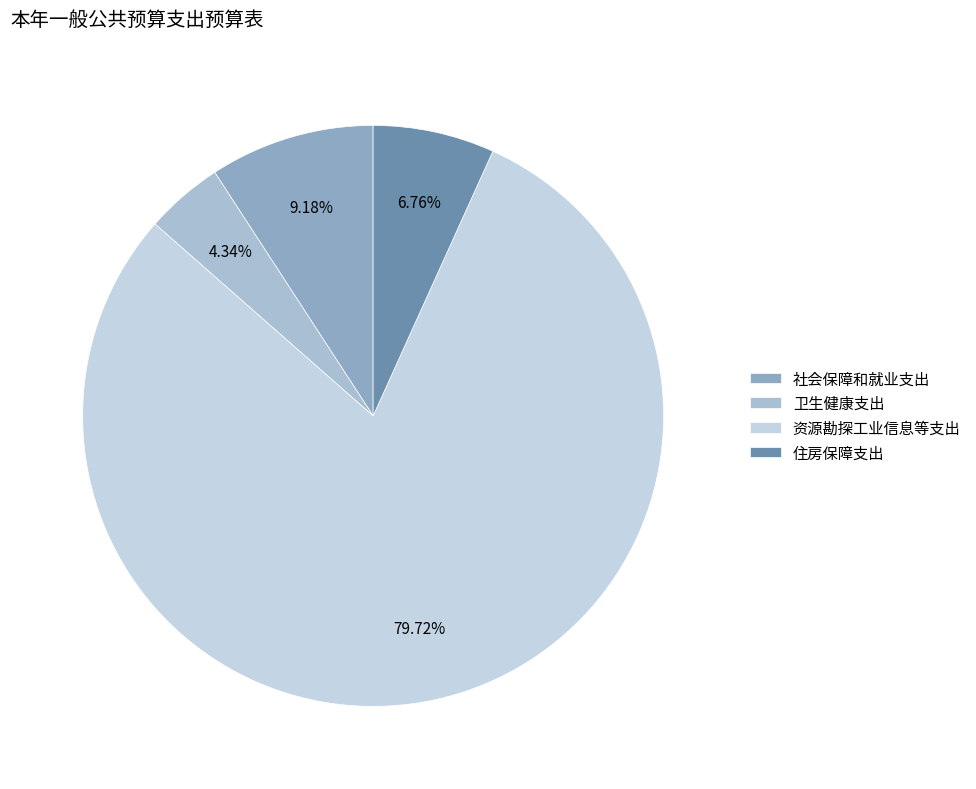

To the nearest percent, what portion does 住房保障支出 represent?

7%